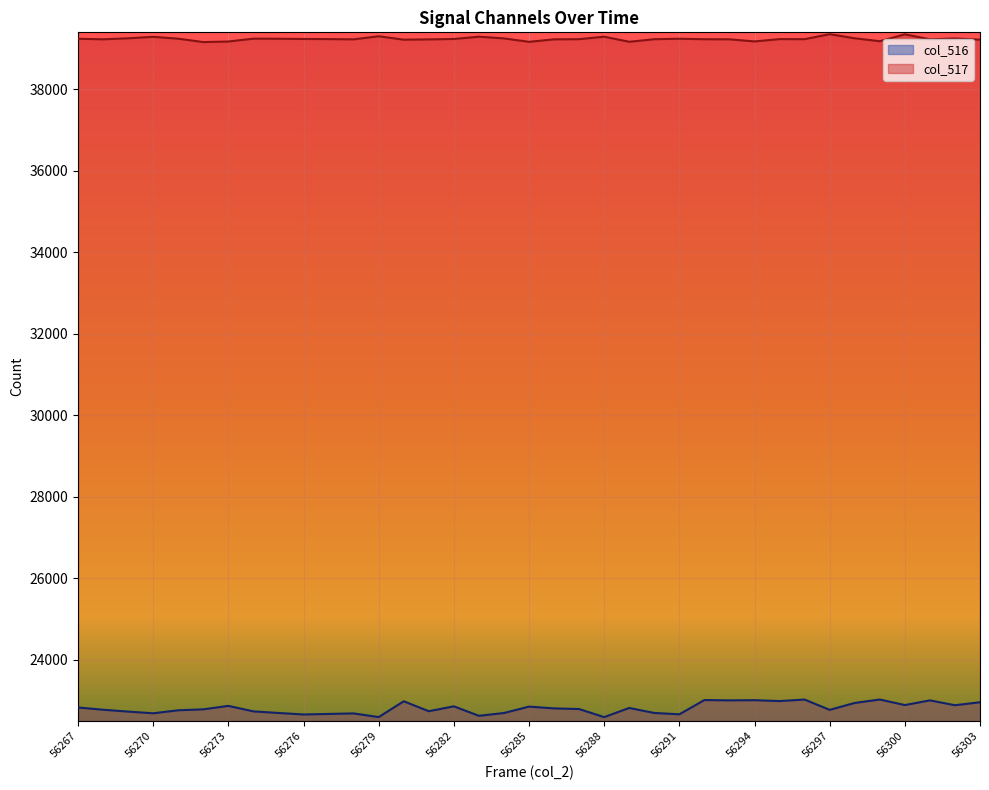

At how many categories does at least one series exceed 34128?

37